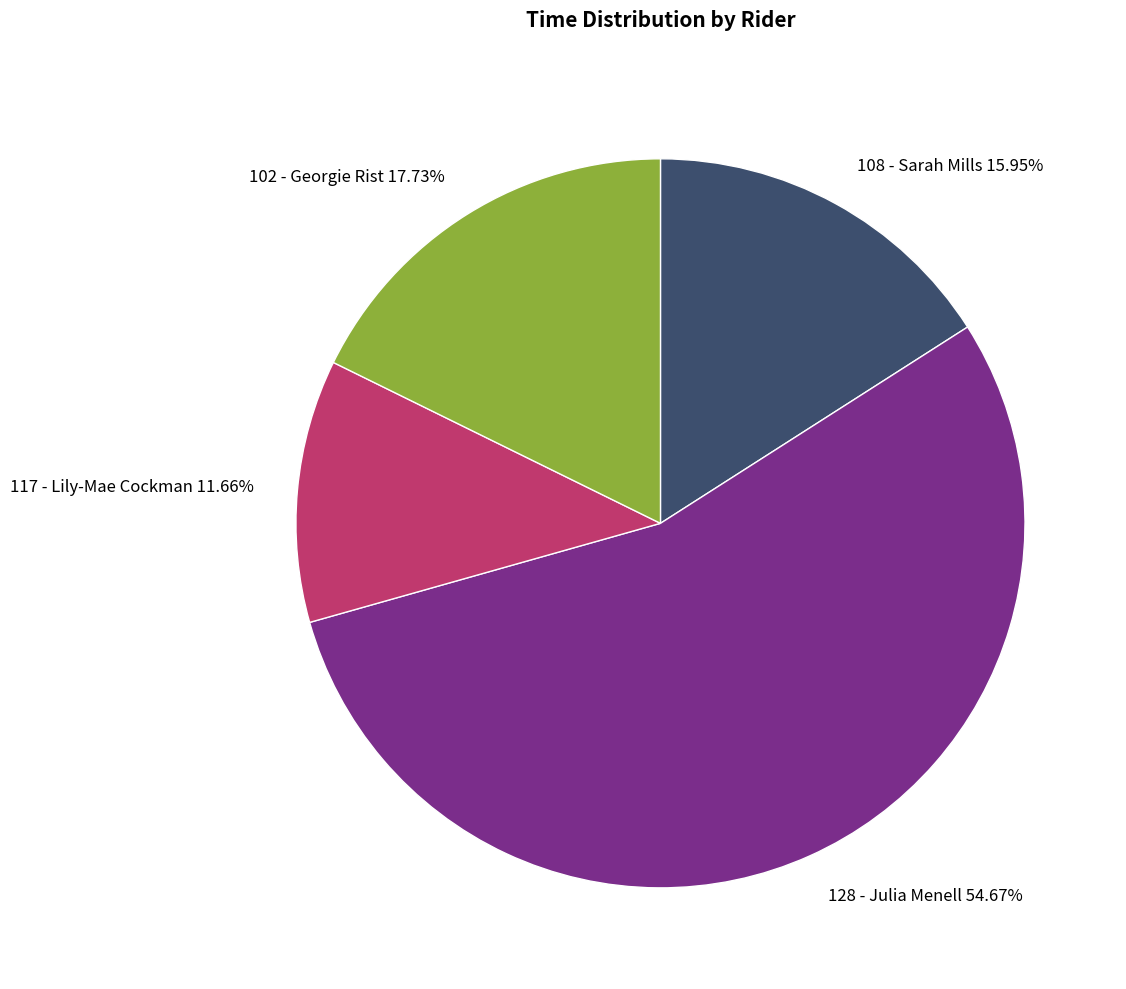

Does any single category account for the majority?

Yes